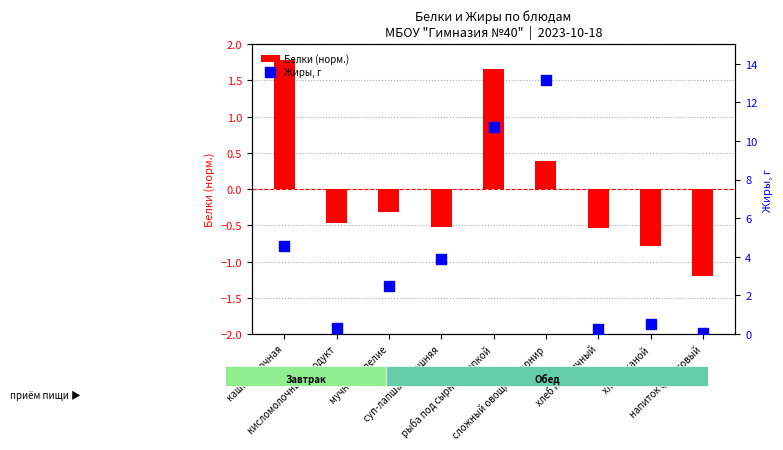

What is the highest value of the Белки (норм.) series?

1.8